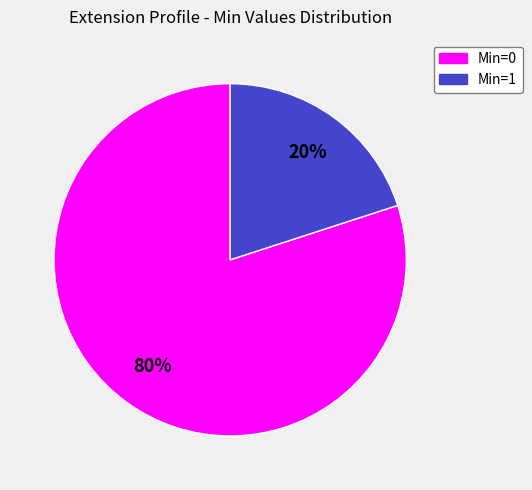

To the nearest percent, what is the difference between the largest and smallest slice percentages?

60%